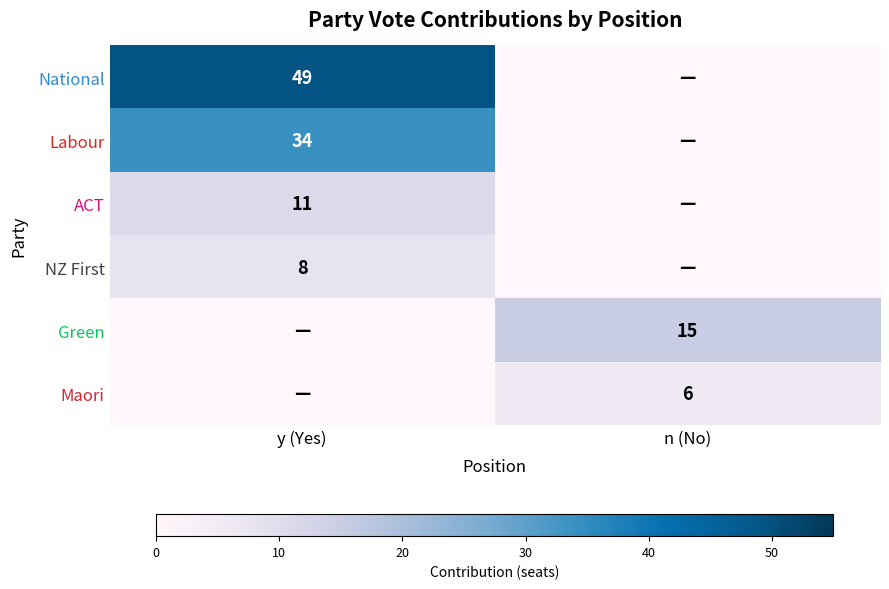

The National series shows 49 at y (Yes). True or false?

True